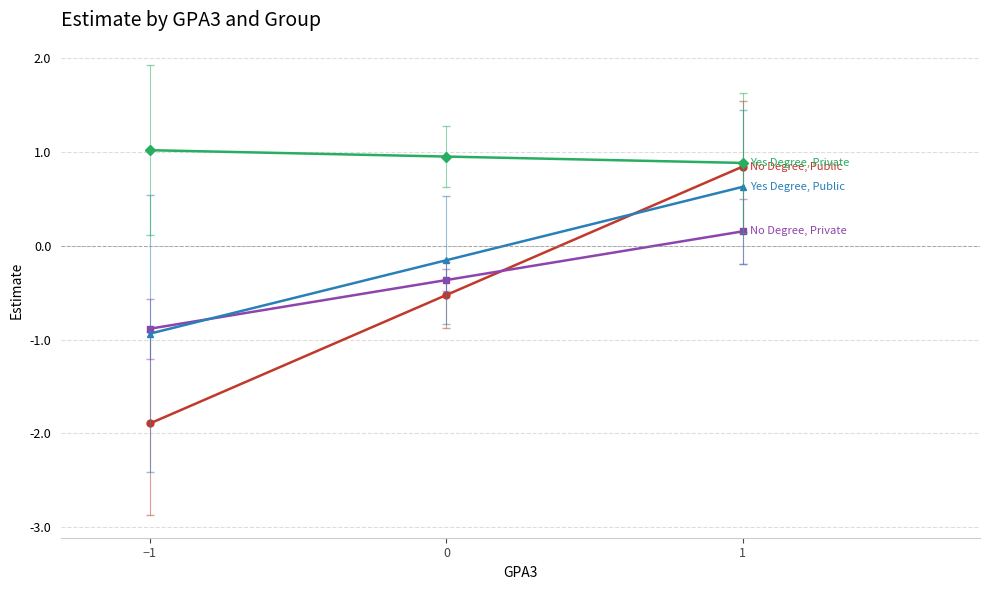

What is the smallest value displayed?

-1.9